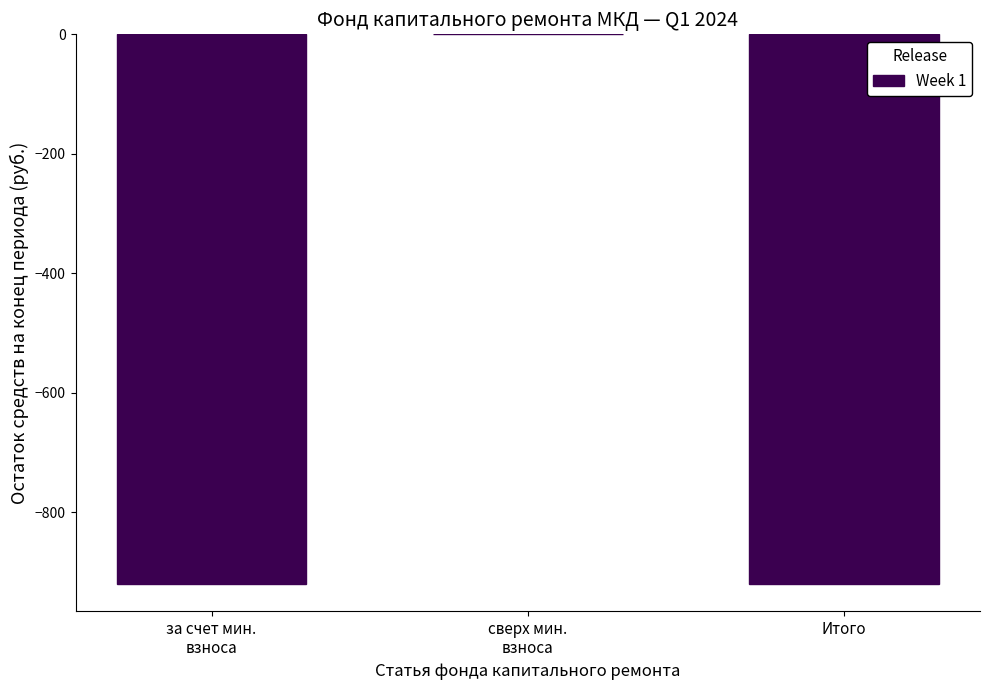

What is the sum of all values?

-1840.0